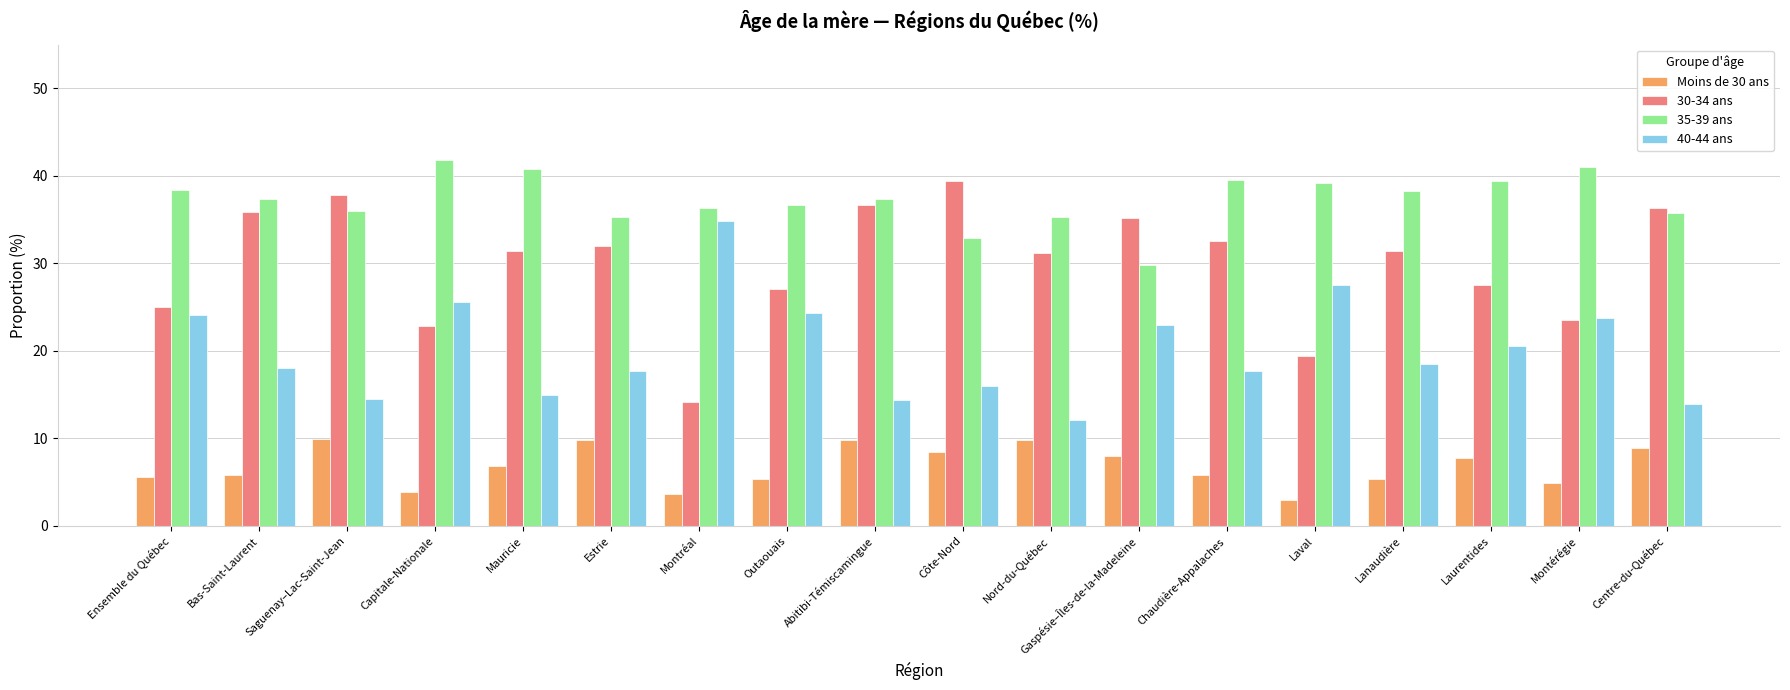

Is the value of 35-39 ans at Laurentides greater than the value of Moins de 30 ans at Abitibi-Témiscamingue?

Yes